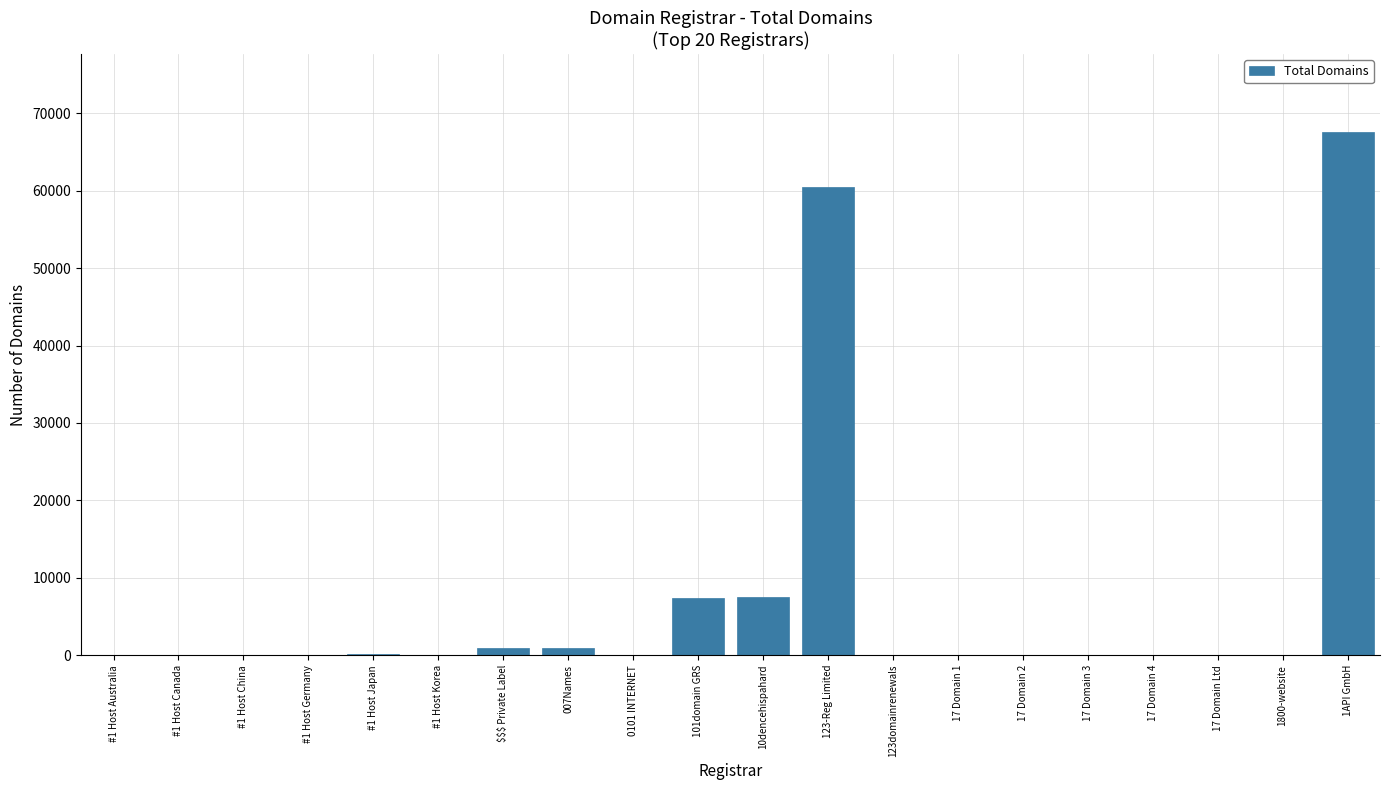

Which category has the highest value across all series?

1API GmbH